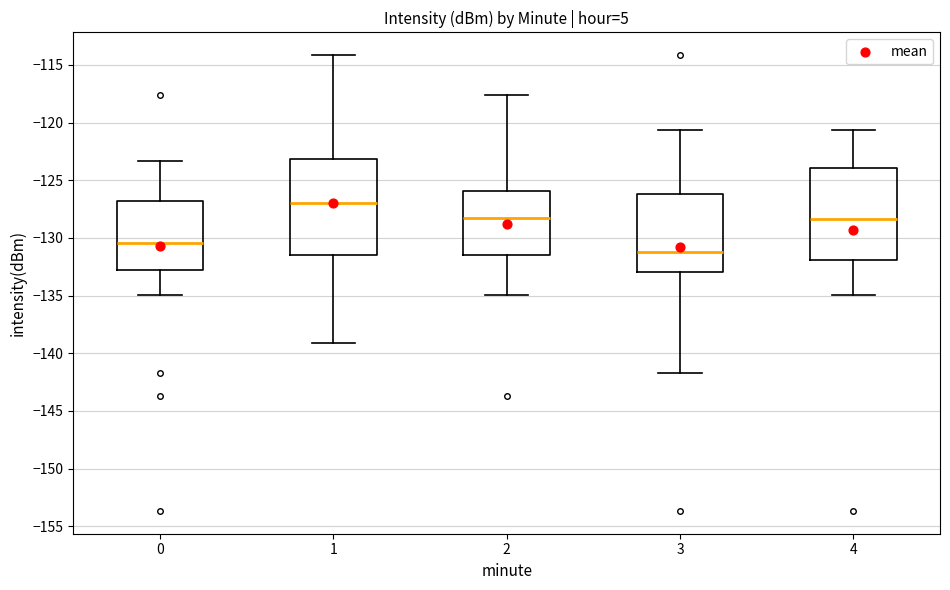

Reading left to right, transcribe this box plot: for each box, give where its median line is, the range the box spans, and where its two whiskers end, as read against the y-axis. The values are not printed on the chart, so give them approximately, as read against the axis.

0: median -130.5, box -133.0 to -127.0, whiskers -135.0 to -123.5
1: median -127.0, box -131.5 to -123.0, whiskers -139.0 to -114.0
2: median -128.5, box -131.5 to -126.0, whiskers -135.0 to -117.5
3: median -131.0, box -133.0 to -126.0, whiskers -141.5 to -120.5
4: median -128.5, box -132.0 to -124.0, whiskers -135.0 to -120.5